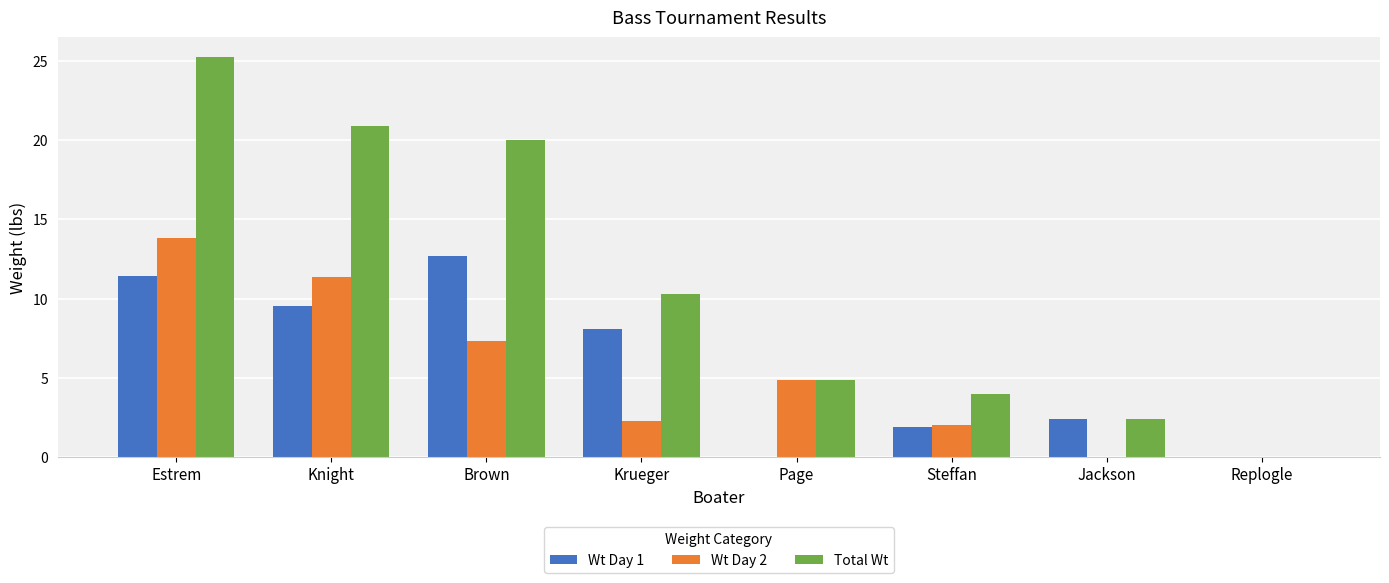

Which series changed the most between Steffan and Replogle?

Total Wt